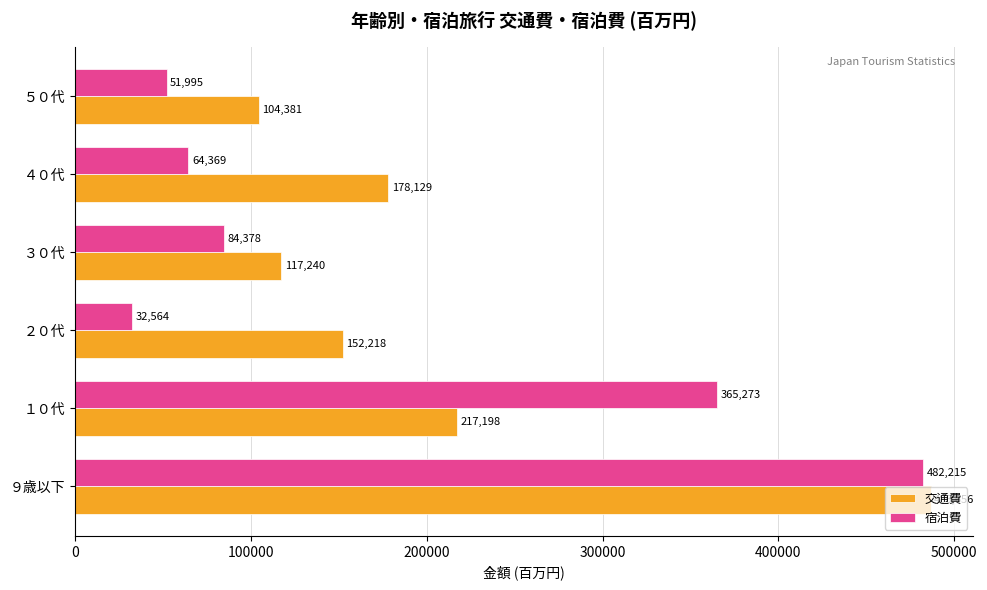

The value of 宿泊費 at ２０代 is 7968.3. True or false?

False